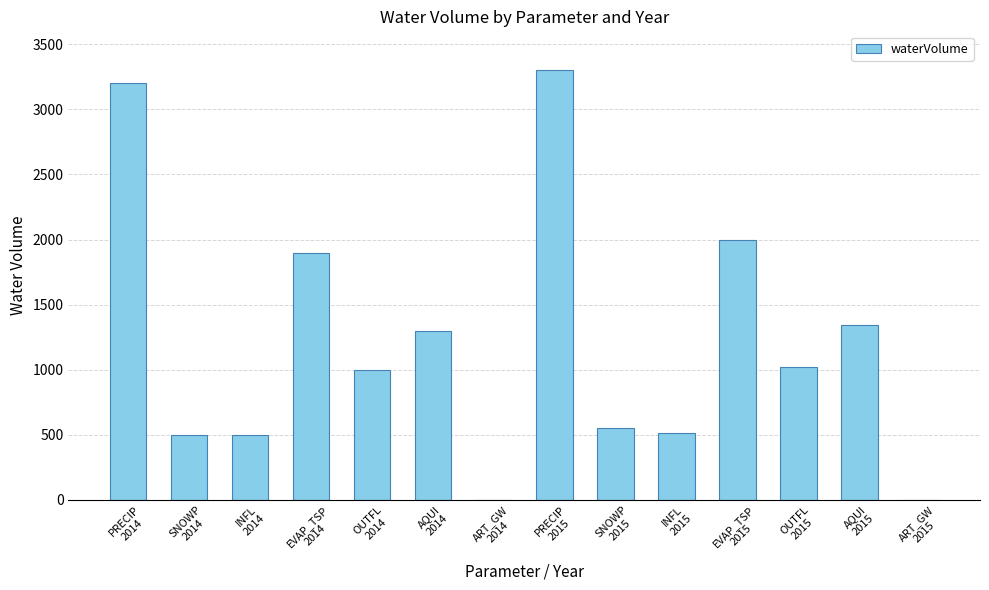

Are the bars grouped side by side (vs. stacked)?

No